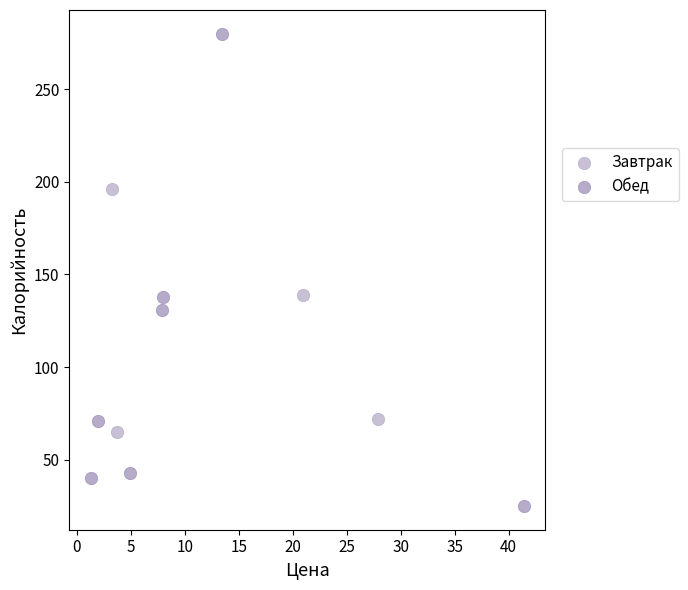

Which series has the widest spread of Y values?

Обед